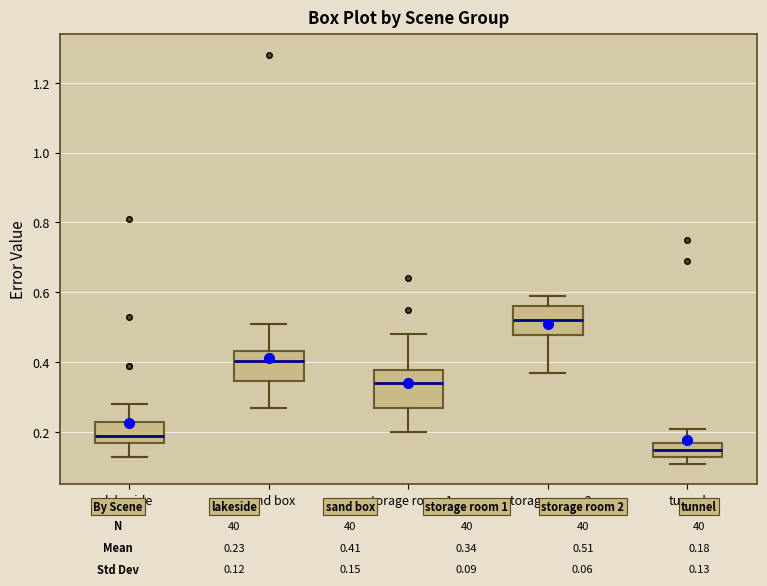

Where is the lower edge of the box for sand box on the y-axis? The values are not printed on the chart, so give them approximately, as read against the axis.

0.34